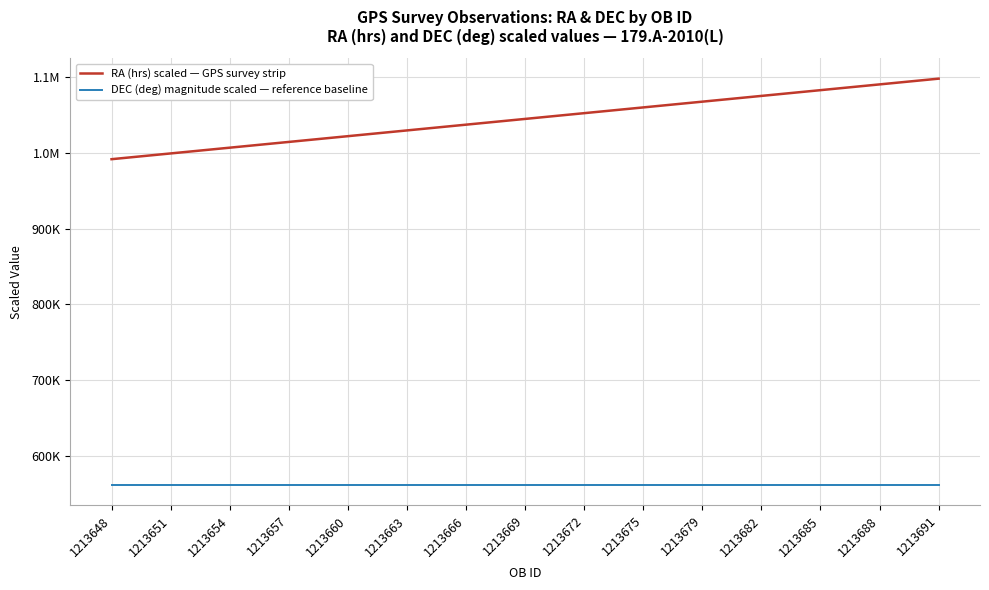

What are all the series names shown in the legend?

RA (hrs) scaled — GPS survey strip, DEC (deg) magnitude scaled — reference baseline